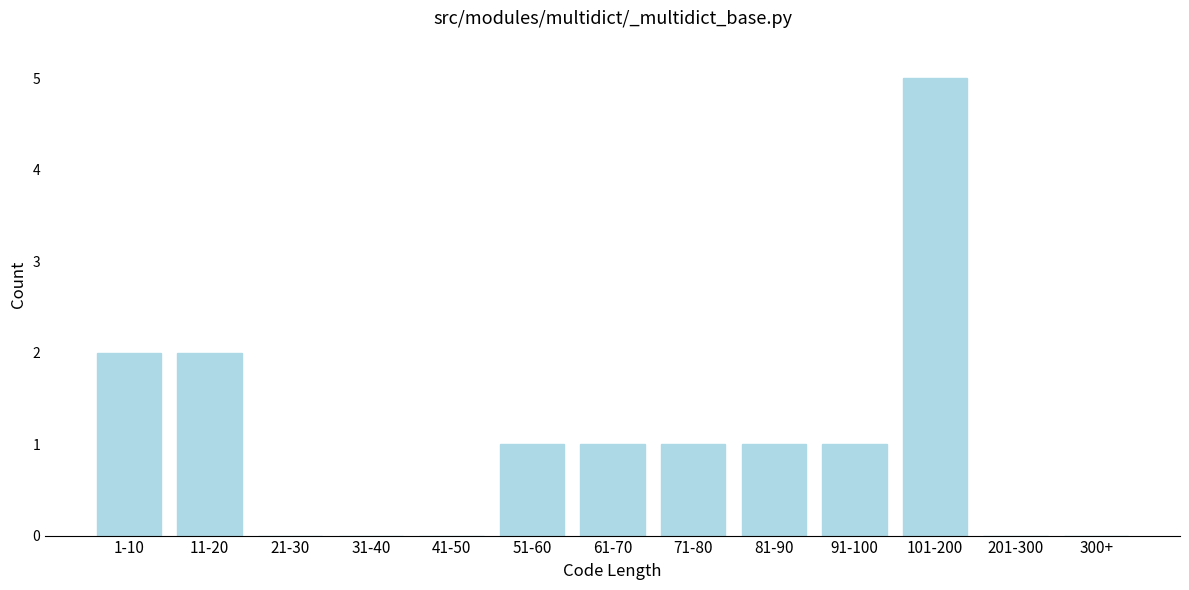

Reading left to right, list all the values displayed in this chart.

1-10=2	11-20=2	21-30=0	31-40=0	41-50=0	51-60=1	61-70=1	71-80=1	81-90=1	91-100=1	101-200=5	201-300=0	300+=0